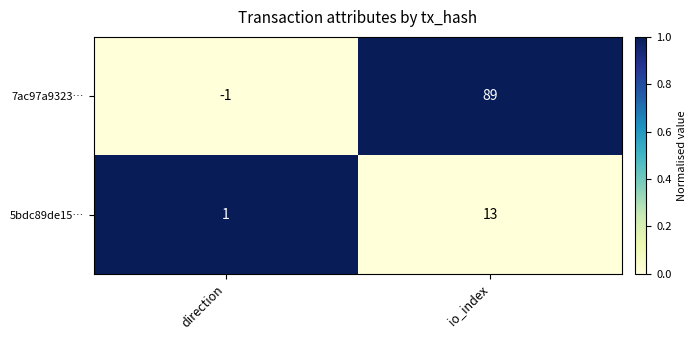

What is the spread (max minus min) of values at io_index?

76